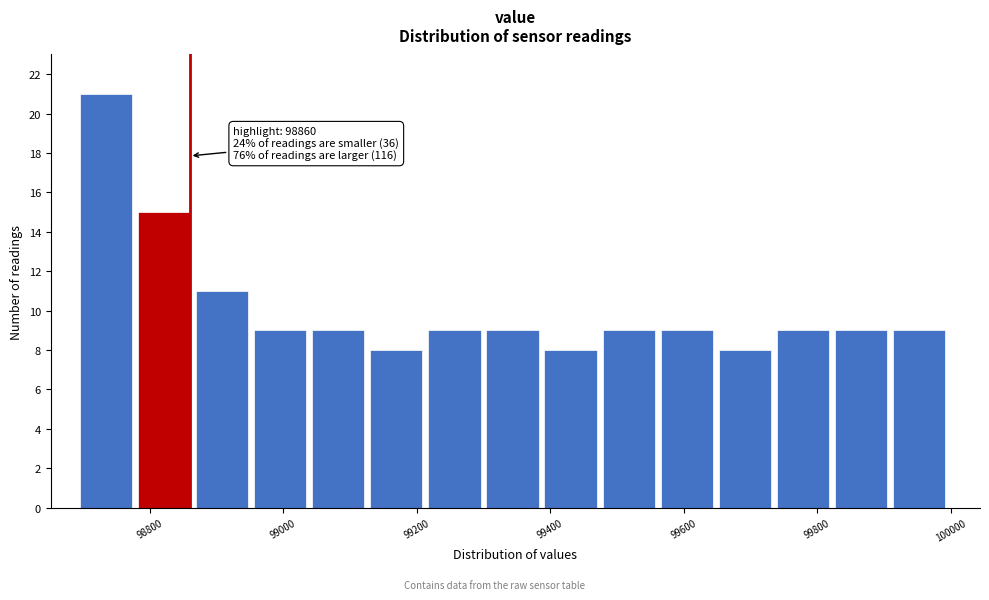

Over which range of the x-axis is the bar tallest?

98700 to 98780